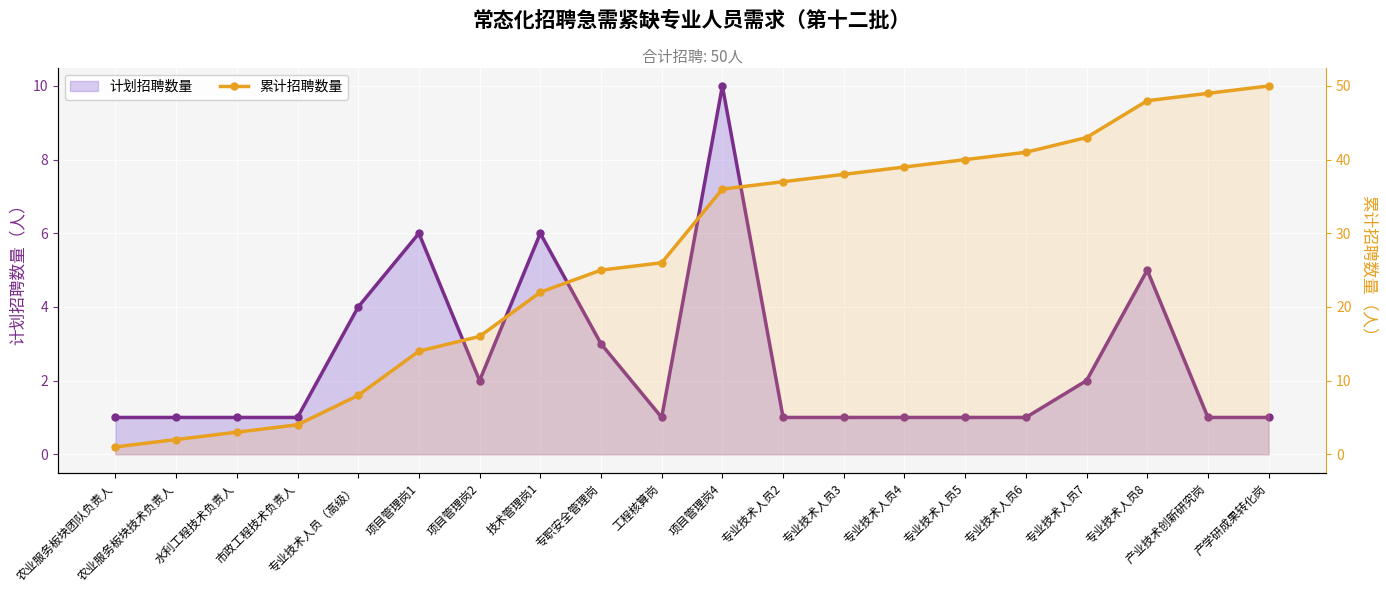

What position from the right is 农业服务板块技术负责人?

19